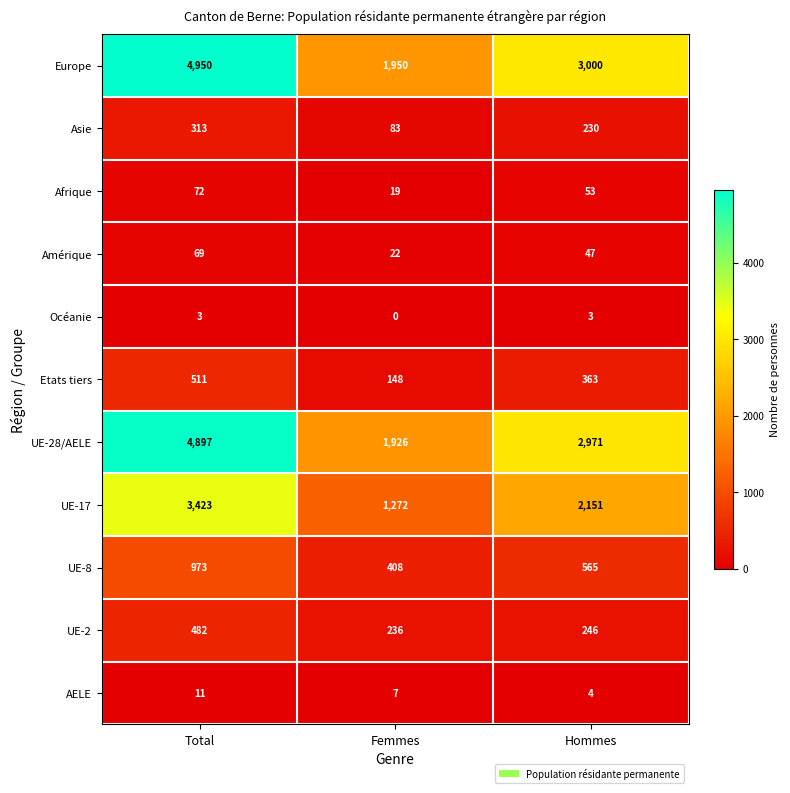

The value of Afrique at Femmes is 28. True or false?

False